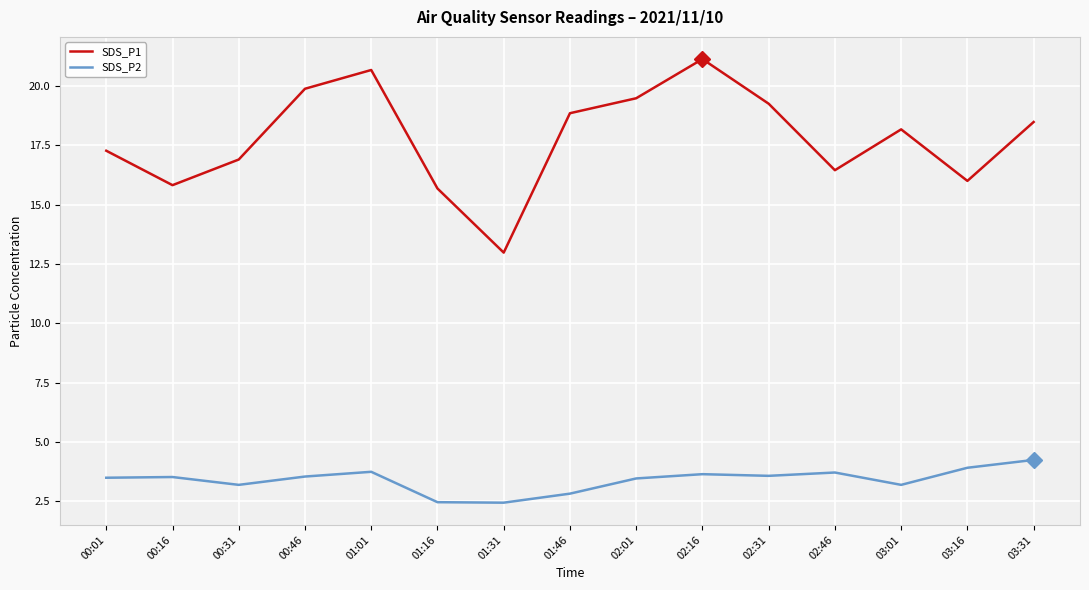

What is the difference between the SDS_P2 values at 03:16 and 02:46?

0.2